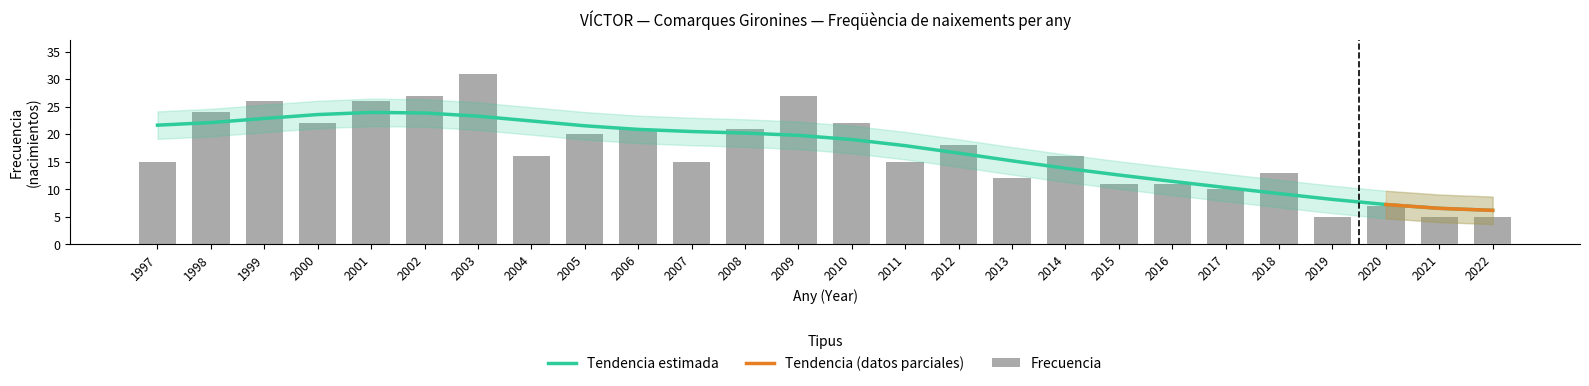

List the labels in order of value, smallest first.

2022, 2021, 2019, 2020, 2017, 2016, 2015, 2013, 2018, 2011, 2007, 1997, 2014, 2004, 2012, 2005, 2008, 2006, 2010, 2000, 1998, 2001, 1999, 2009, 2002, 2003